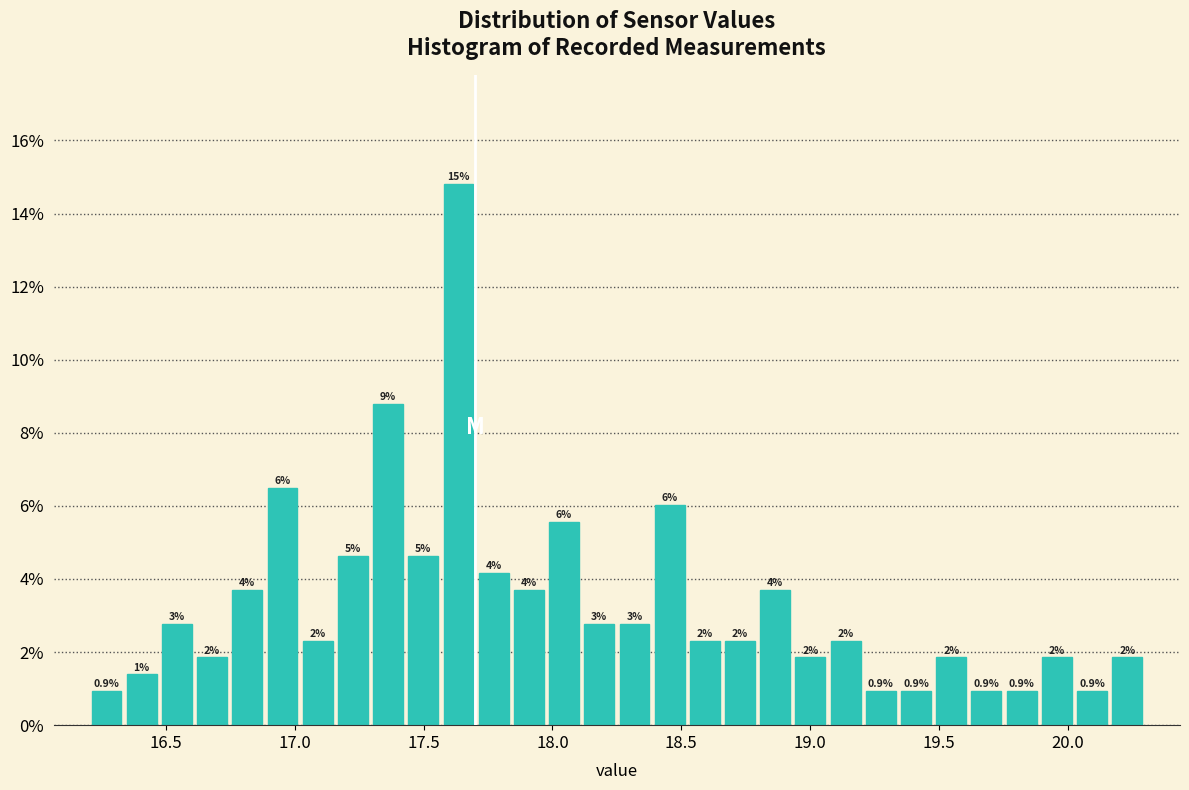

Around what value on the x-axis is the tallest bar? Give the approximate position of its centre, as read against the axis.

17.65